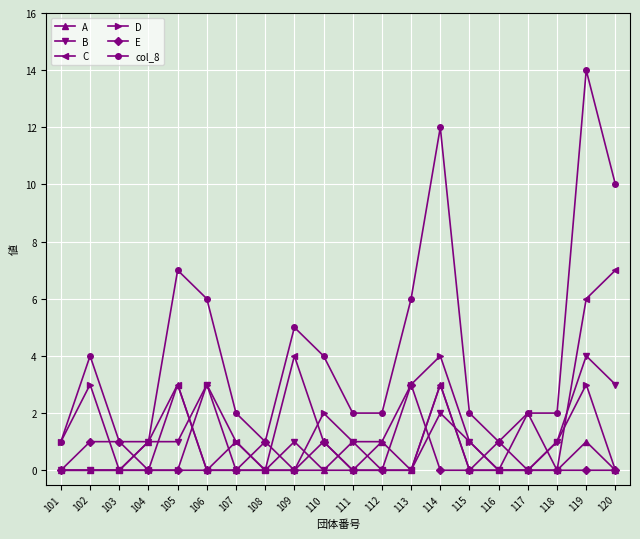

True or false: B has a value of 2 at 114.

True